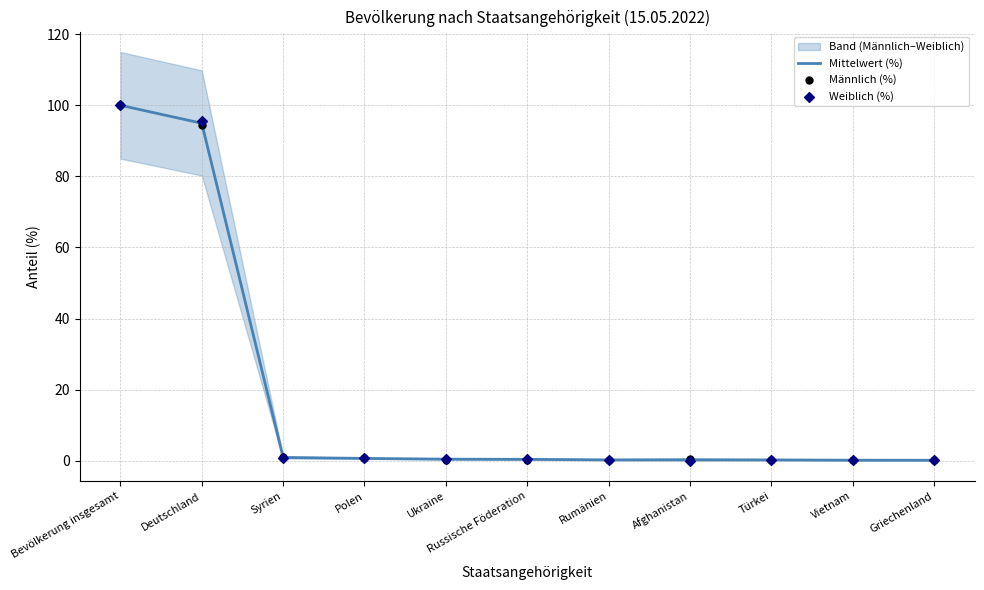

At how many categories does at least one series exceed 79?

2